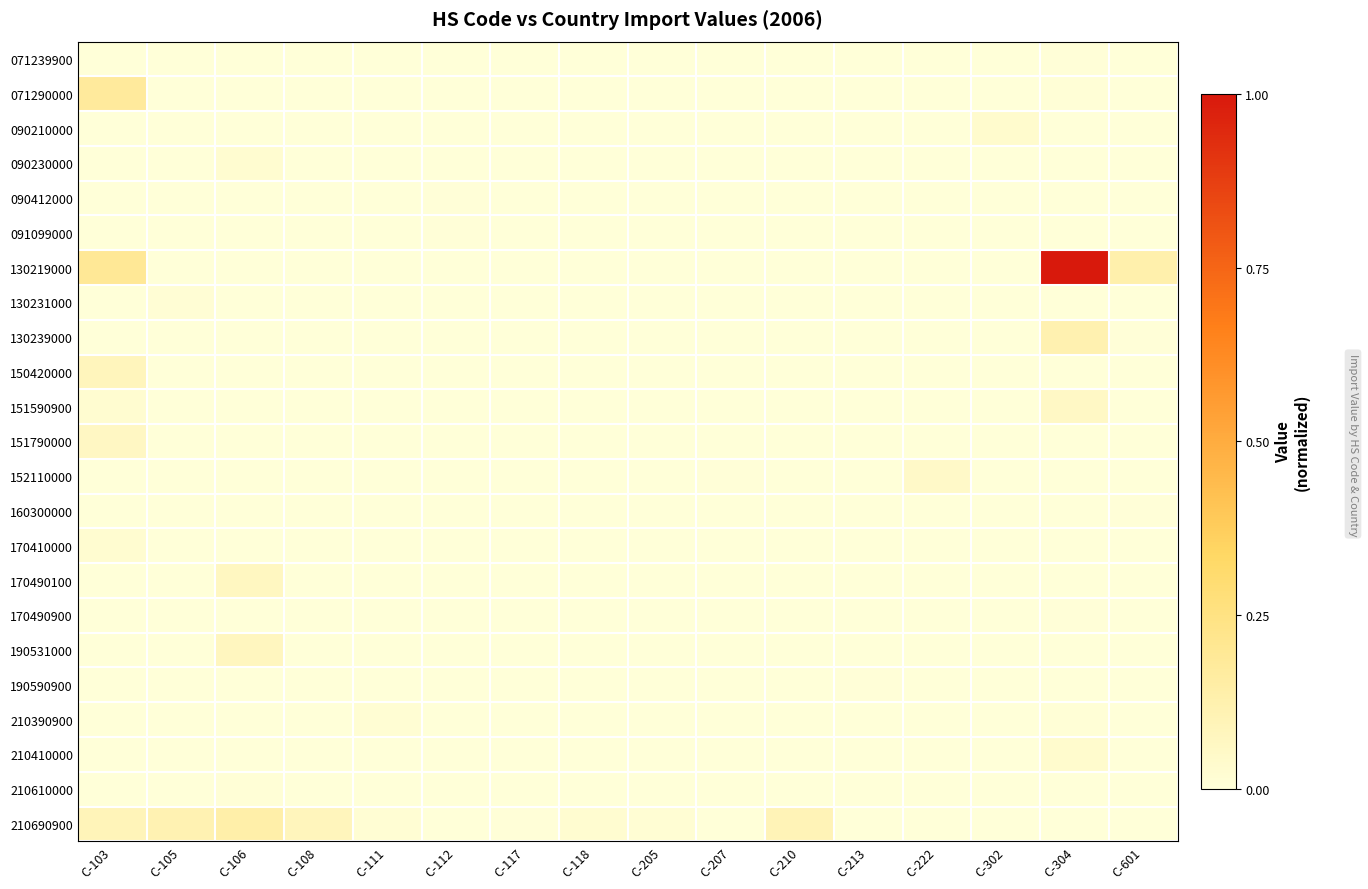

Which category has the highest value across all series?

C-304